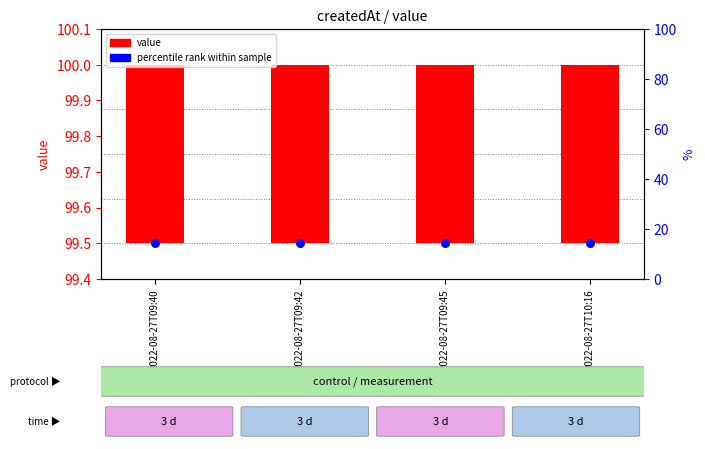

Which series has the widest spread of Y values?

value